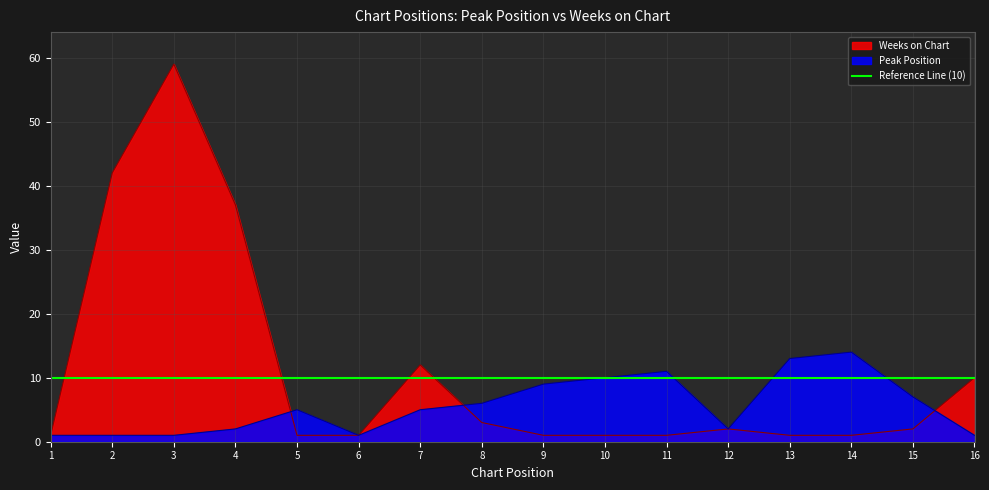

The value of Peak Position at 12 is 0. True or false?

False